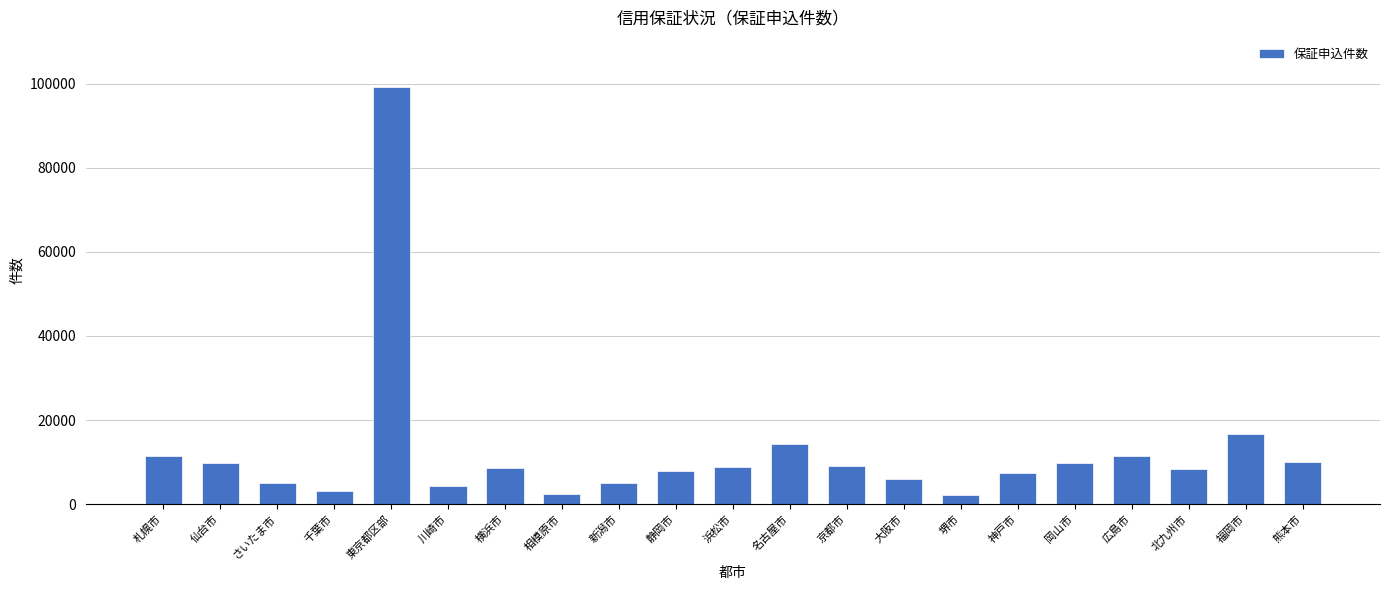

What is the average value?

12421